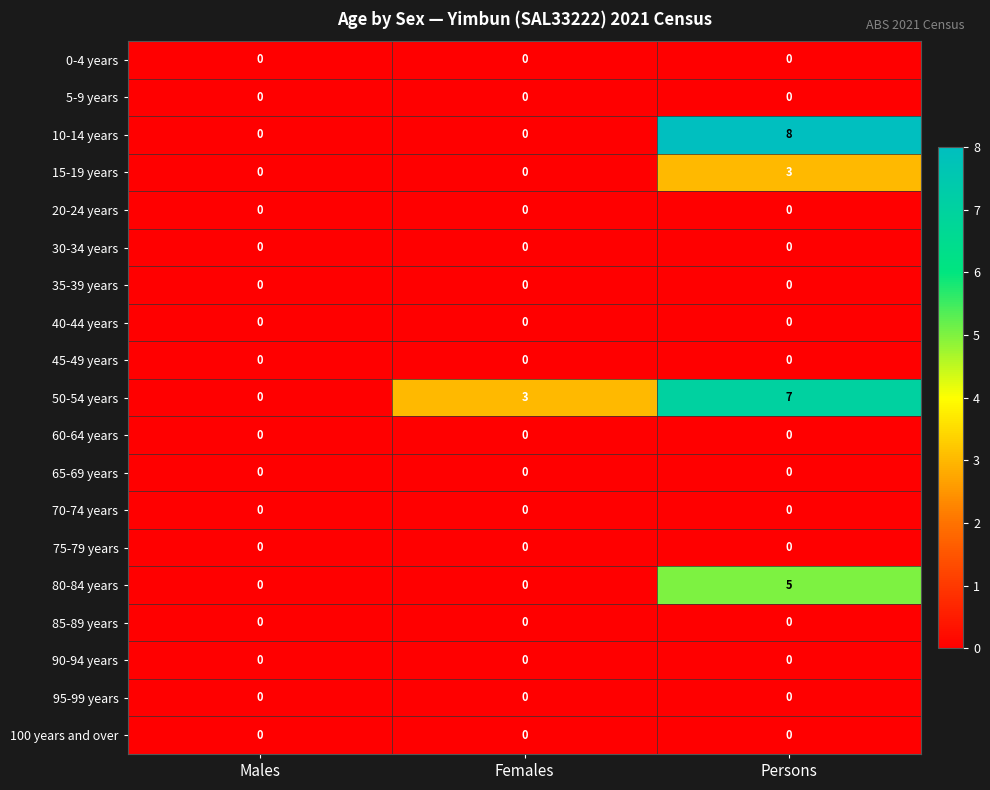

Which series has the widest spread of values?

10-14 years